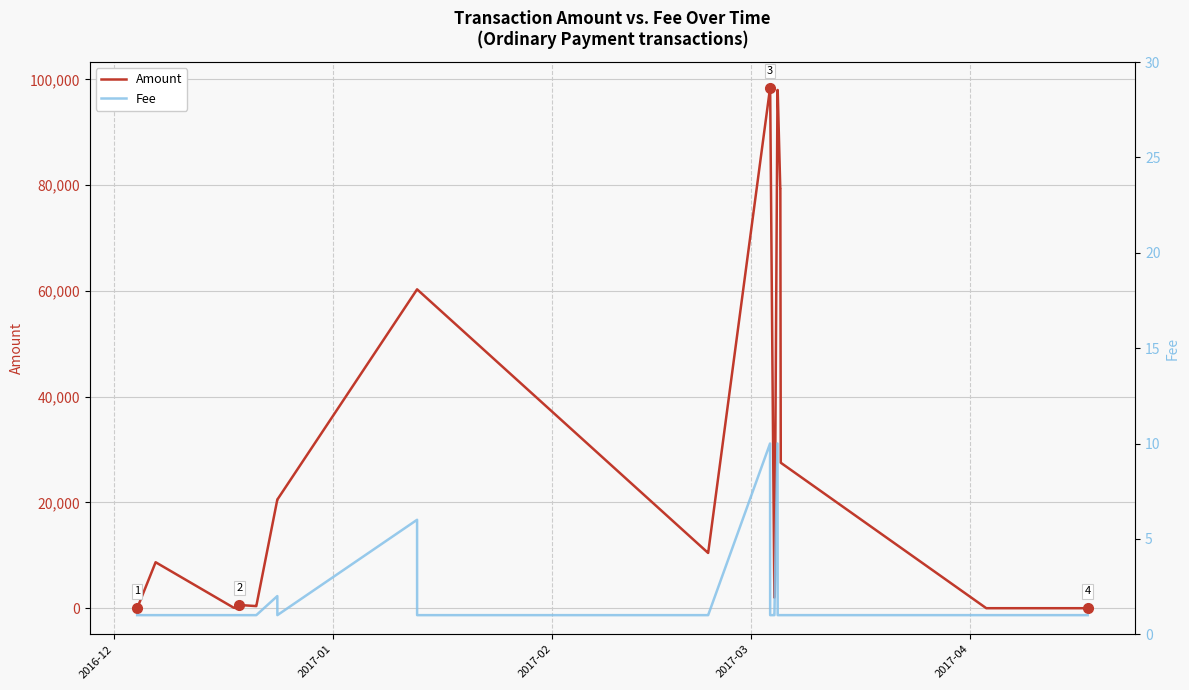

True or false: Amount has more than 2 interior local peaks.

True